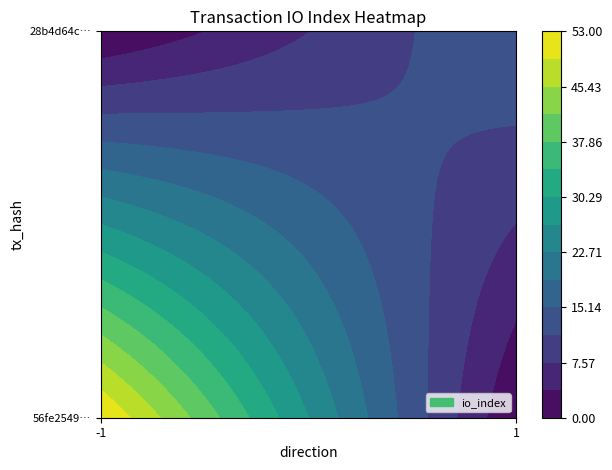

How many 28b4d64cd53f514580b1c615317bccaa55e9c04 values are between 1 and 15?

2